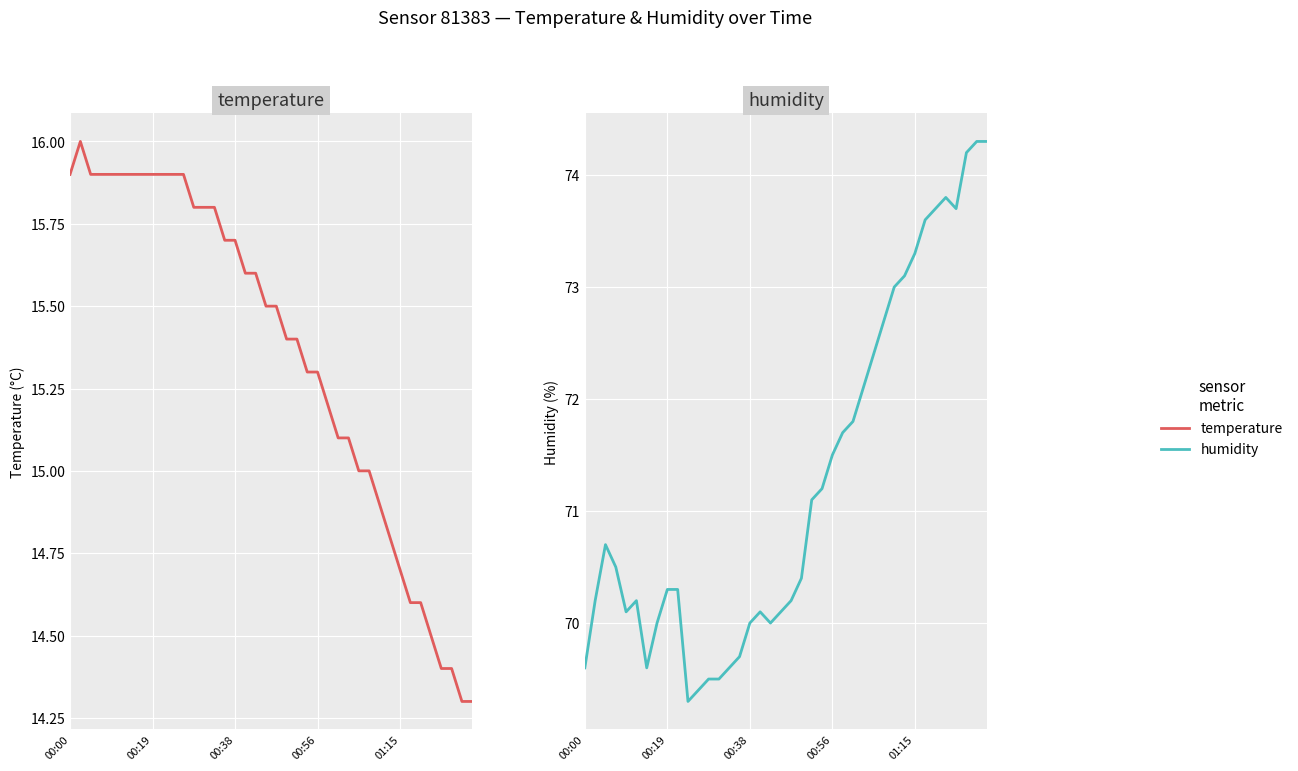

Is the value of humidity at 00:38 greater than the value of temperature at 00:00?

Yes